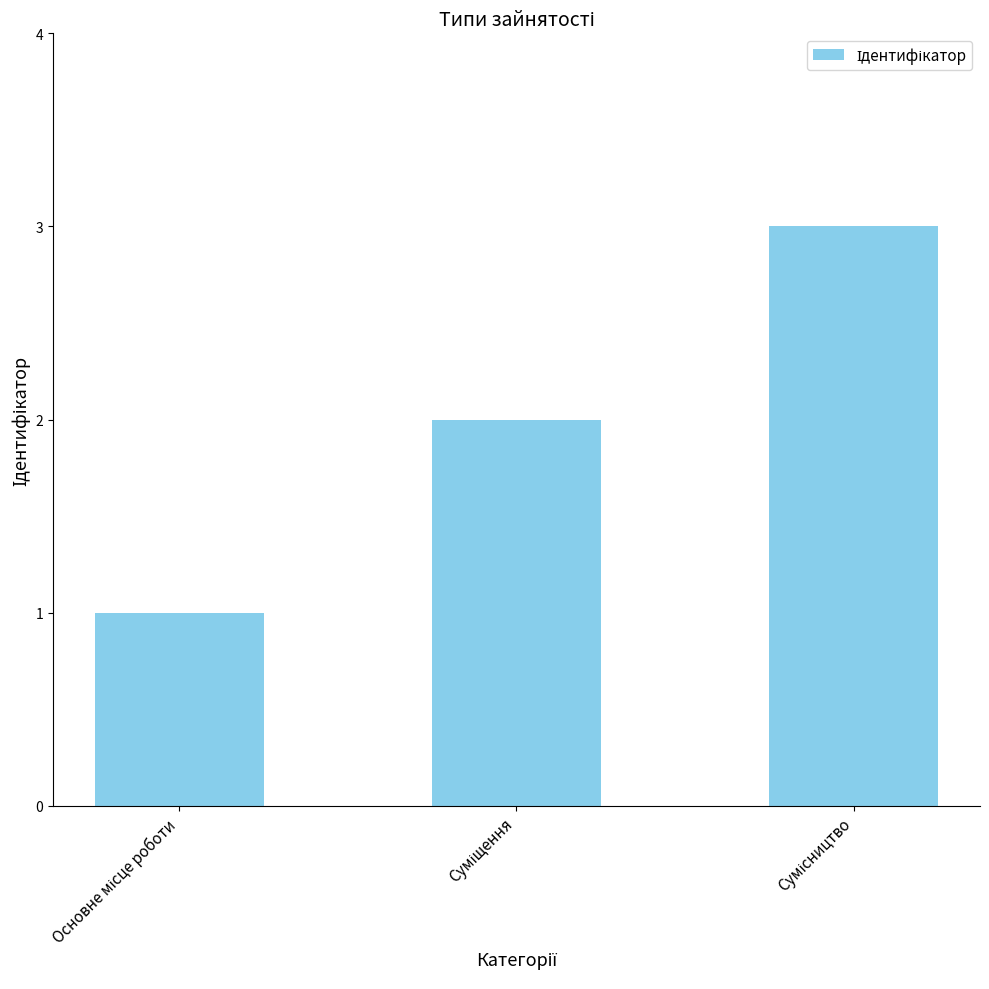

What is the maximum value shown in the chart?

3